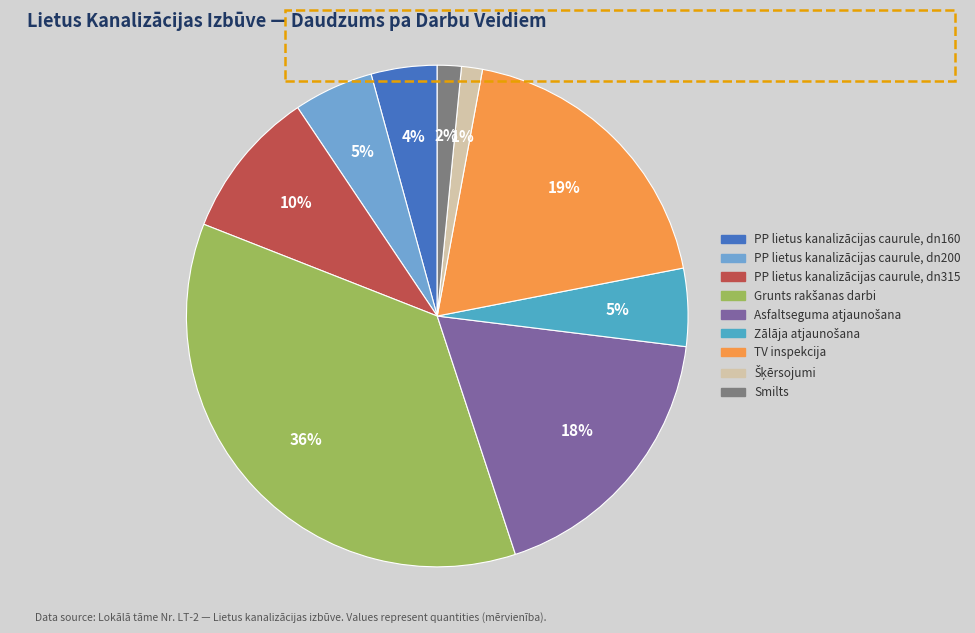

How many segments does this pie chart have?

9